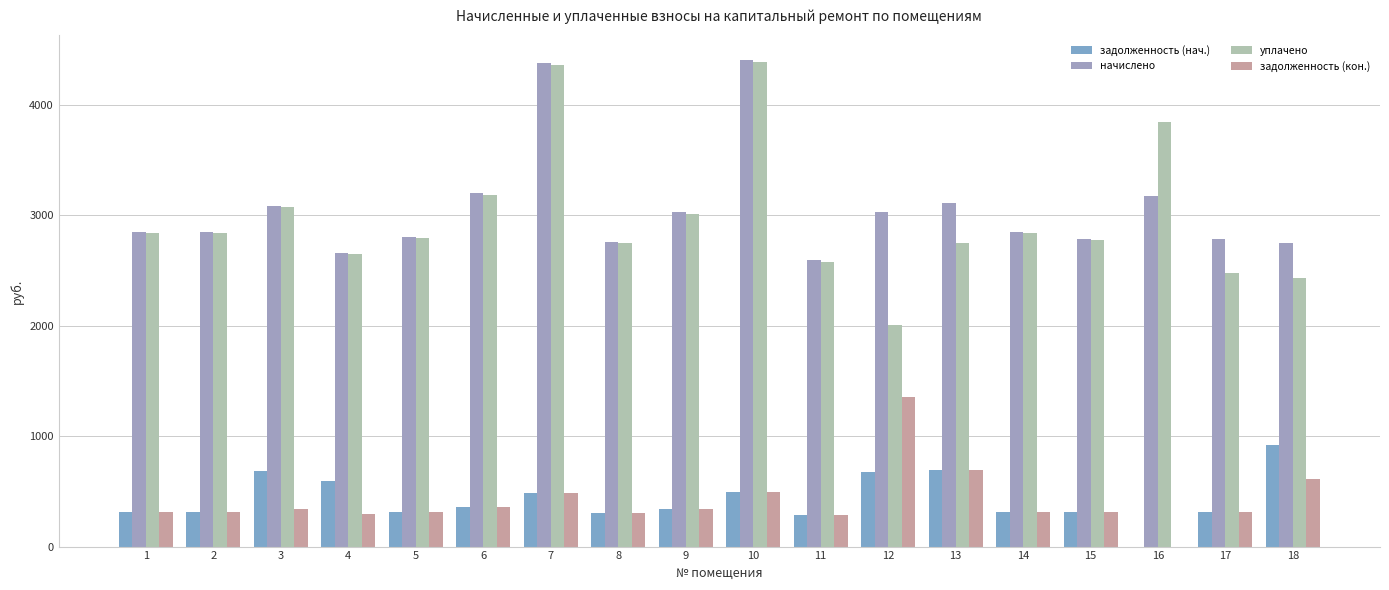

List the series in order of their peak value, lowest first.

задолженность (нач.), задолженность (кон.), уплачено, начислено